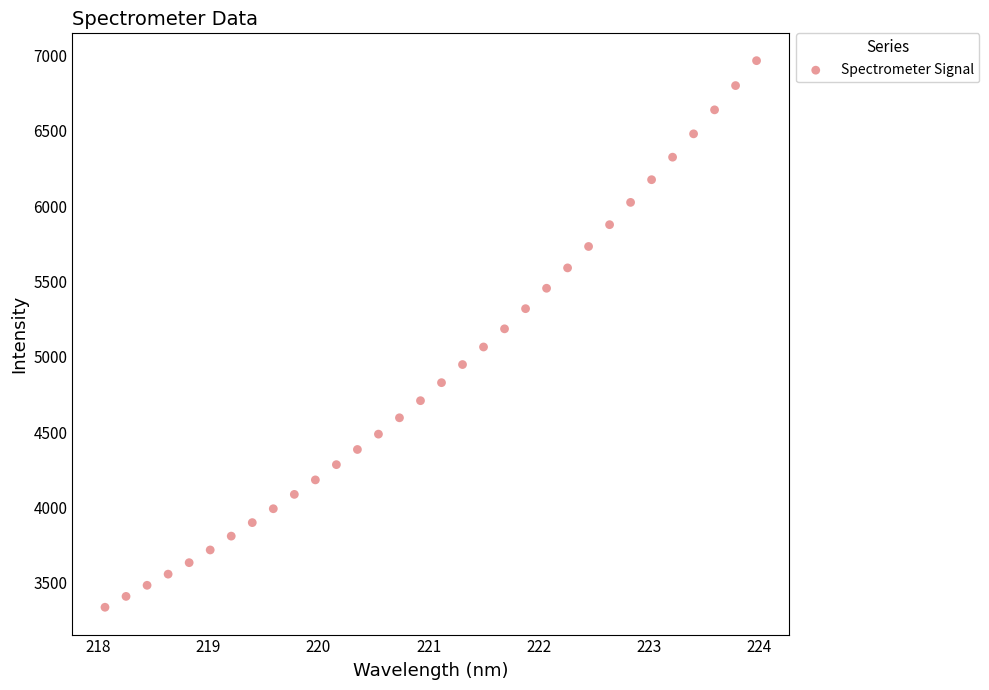

What is the range of Y values (max minus min)?

3627.0